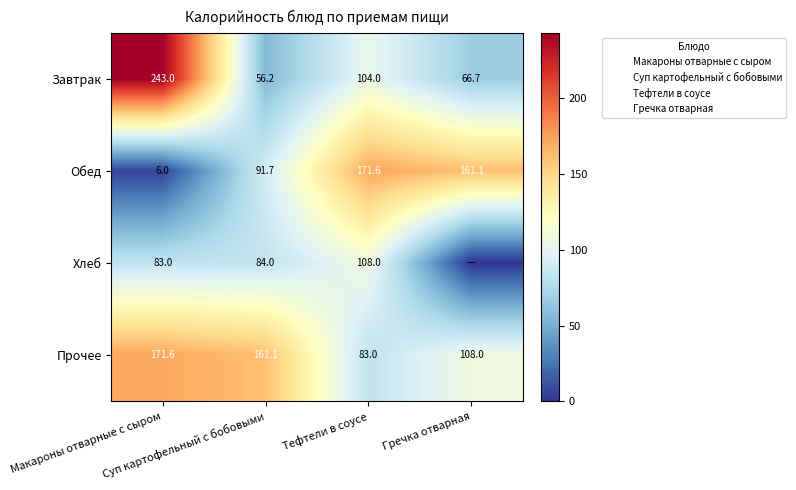

What is the greatest value displayed?

243.0